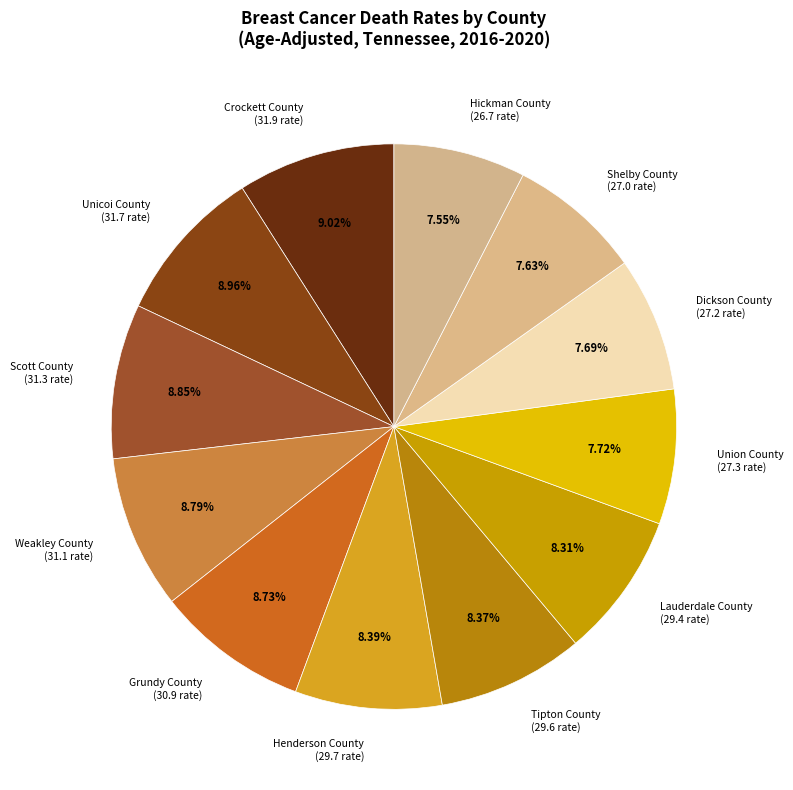

Does any single category account for the majority?

No